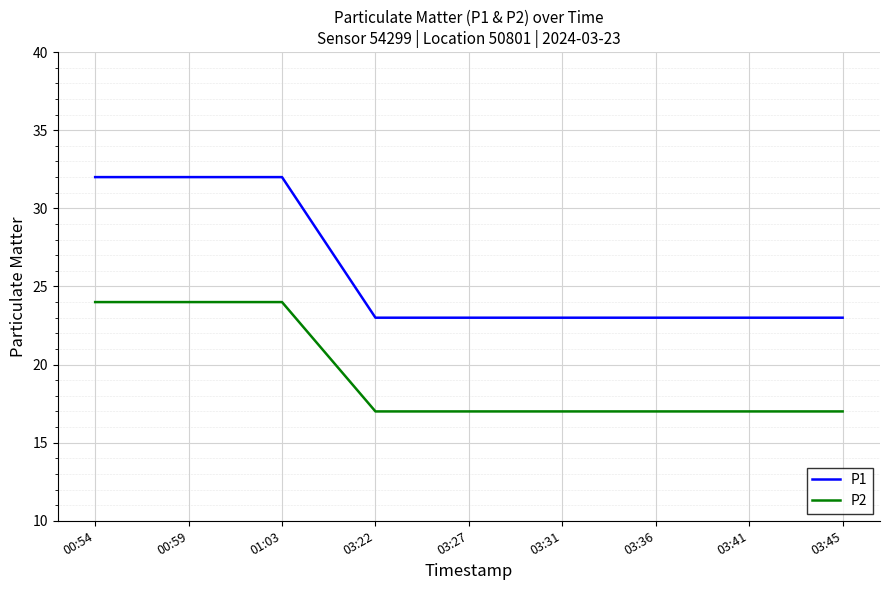

What is the greatest value displayed?

32